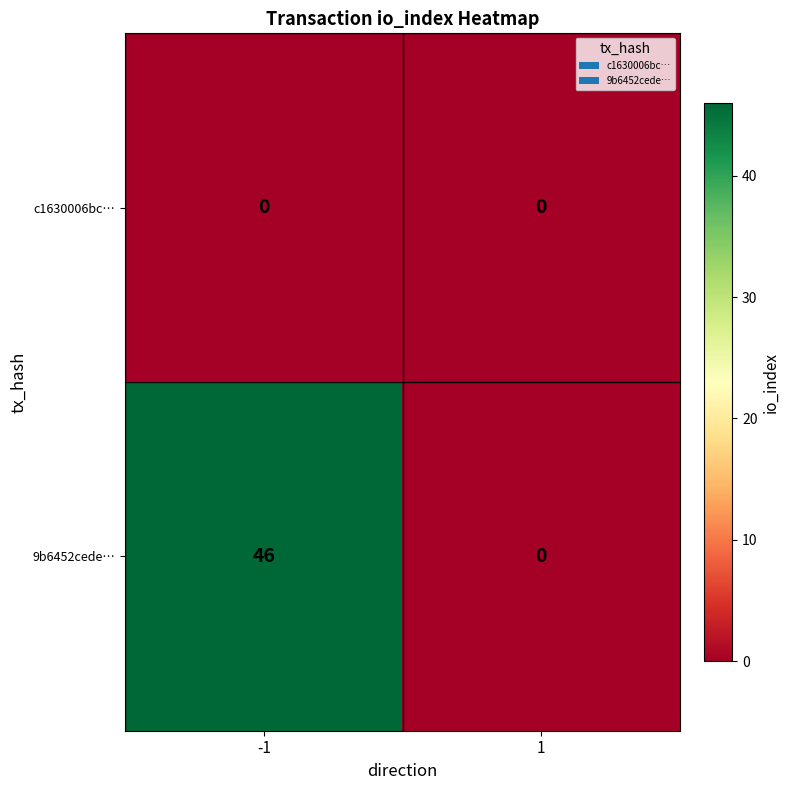

Which series has the largest total across all categories?

9b6452cede…